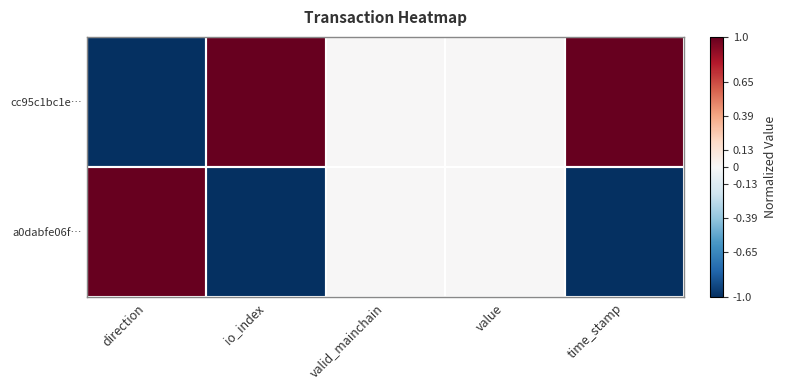

At which category is the sum across all series the highest?

direction